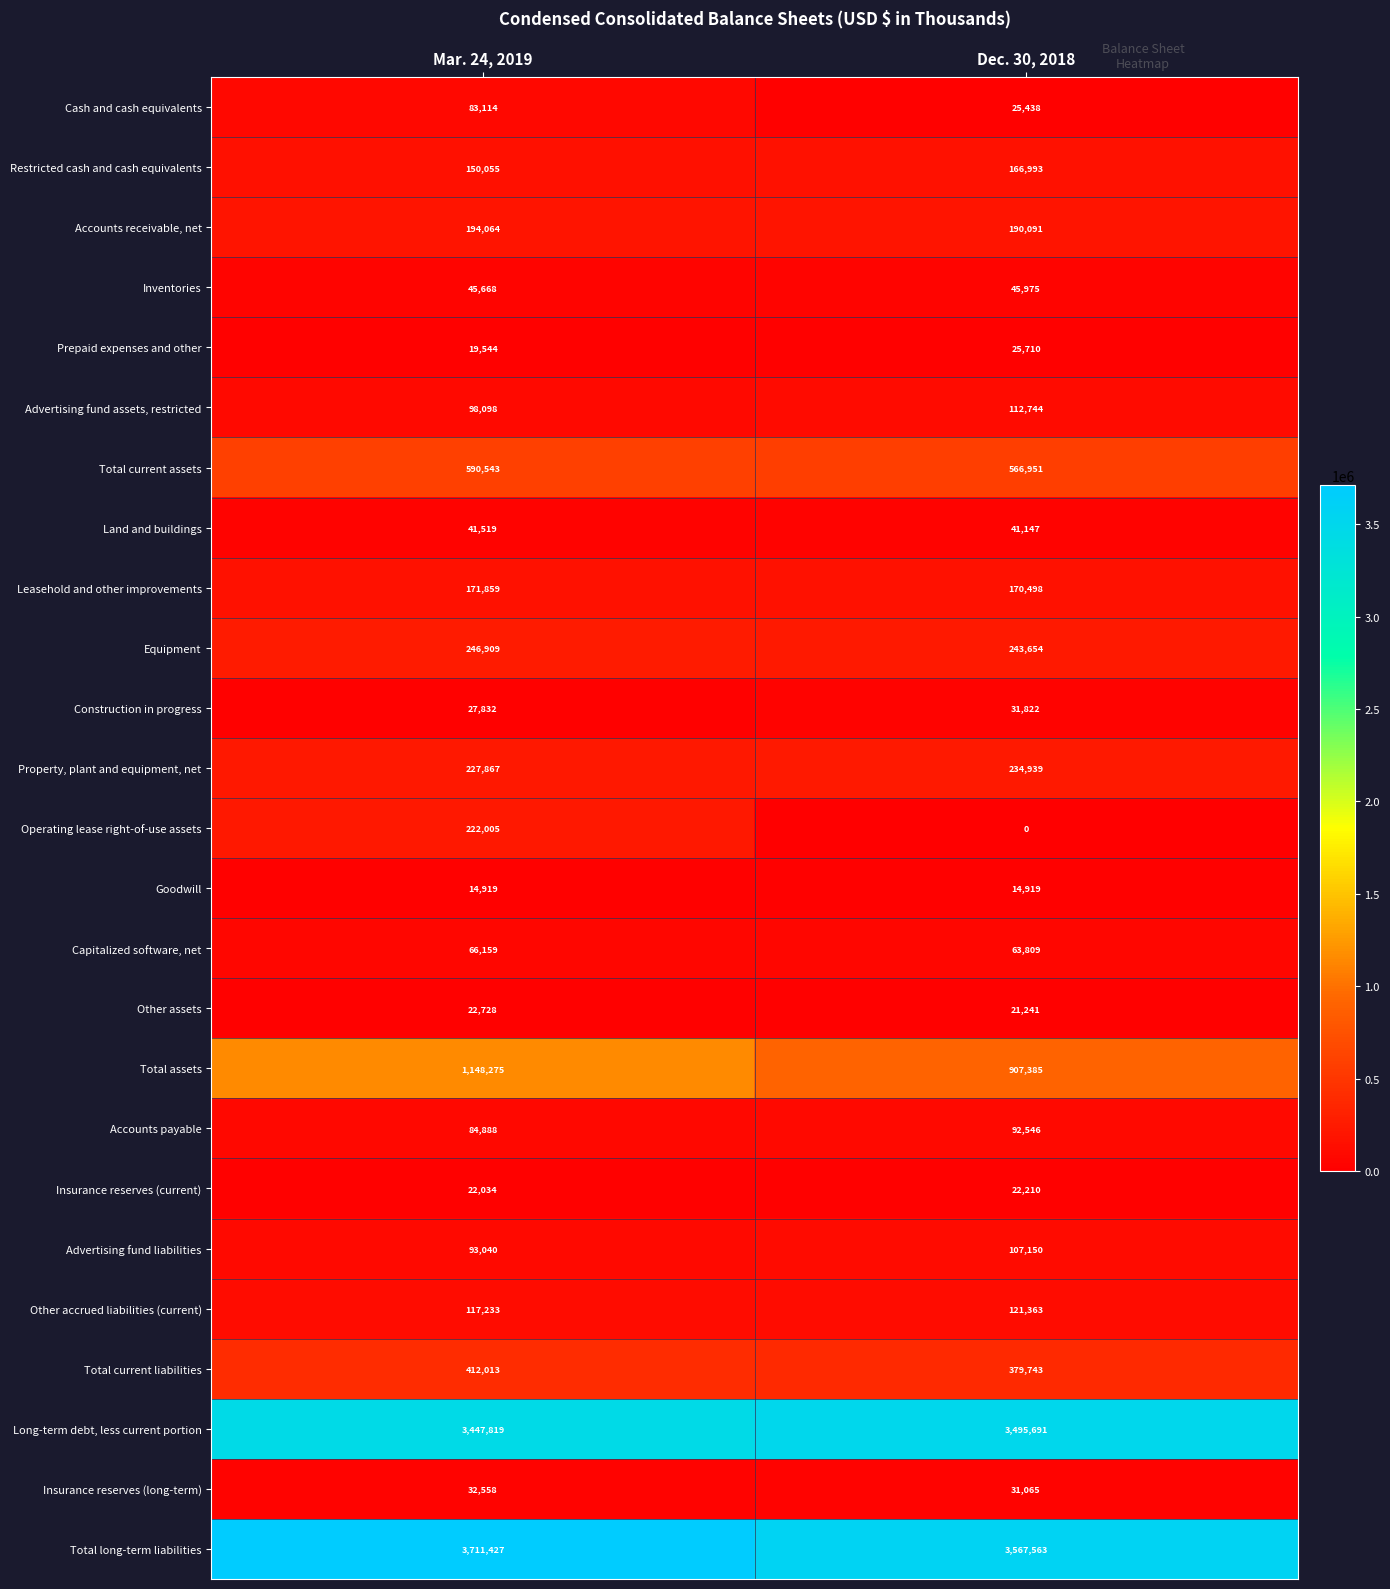

What is the average value of the Long-term debt, less current portion series?

3471755